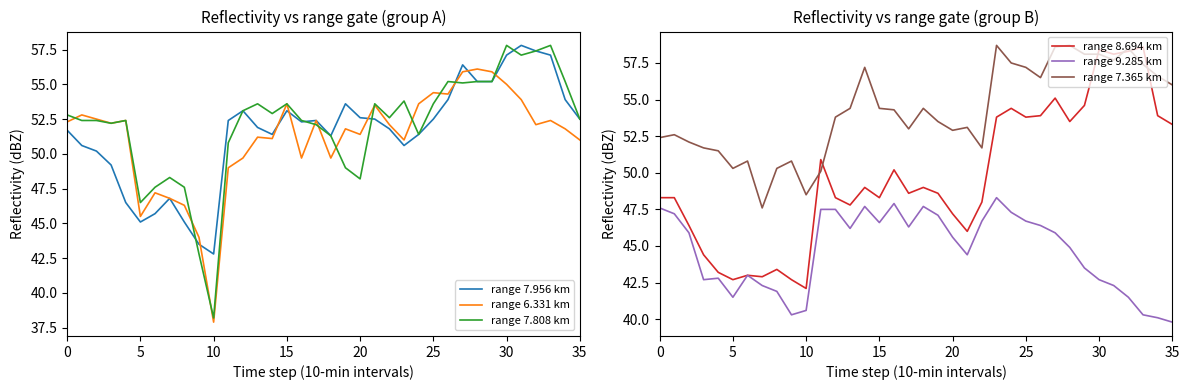

What is the highest value of the range 7.808 km series?

57.8